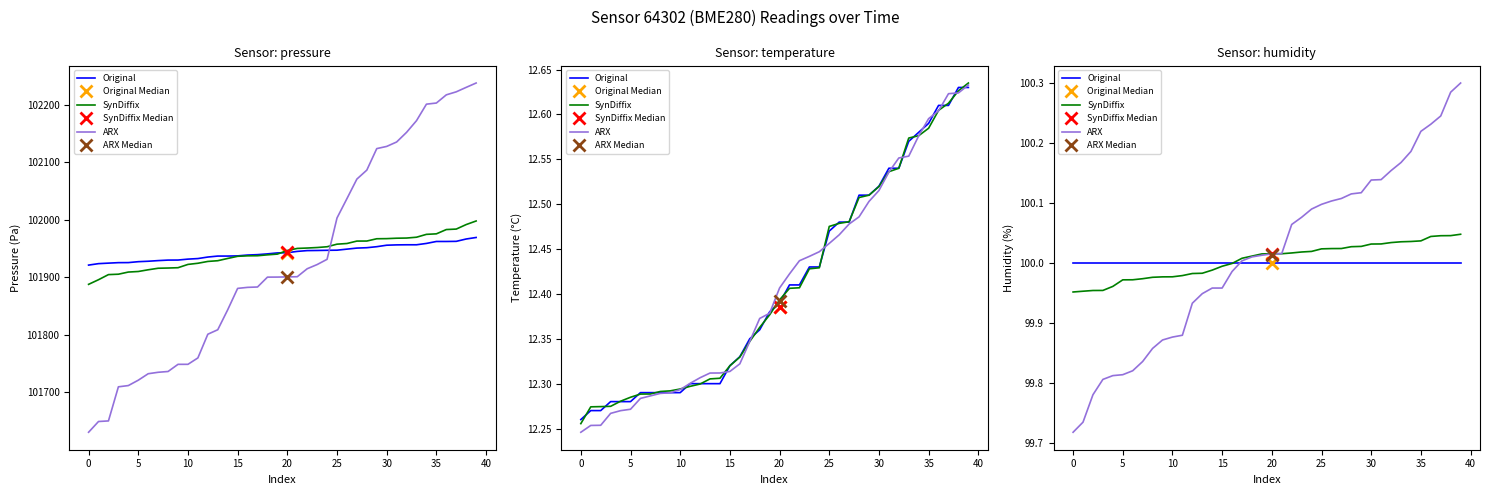

At which category is the sum across all series the highest?

39